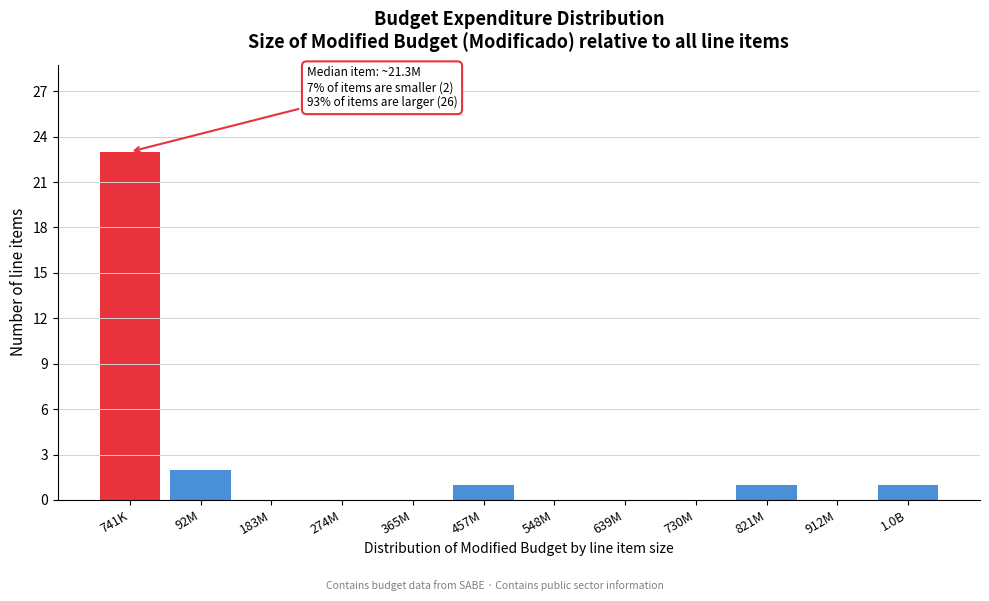

Reading left to right, extract all data points from this chart.

741K=23	92M=2	183M=0	274M=0	365M=0	457M=1	548M=0	639M=0	730M=0	821M=1	912M=0	1.0B=1